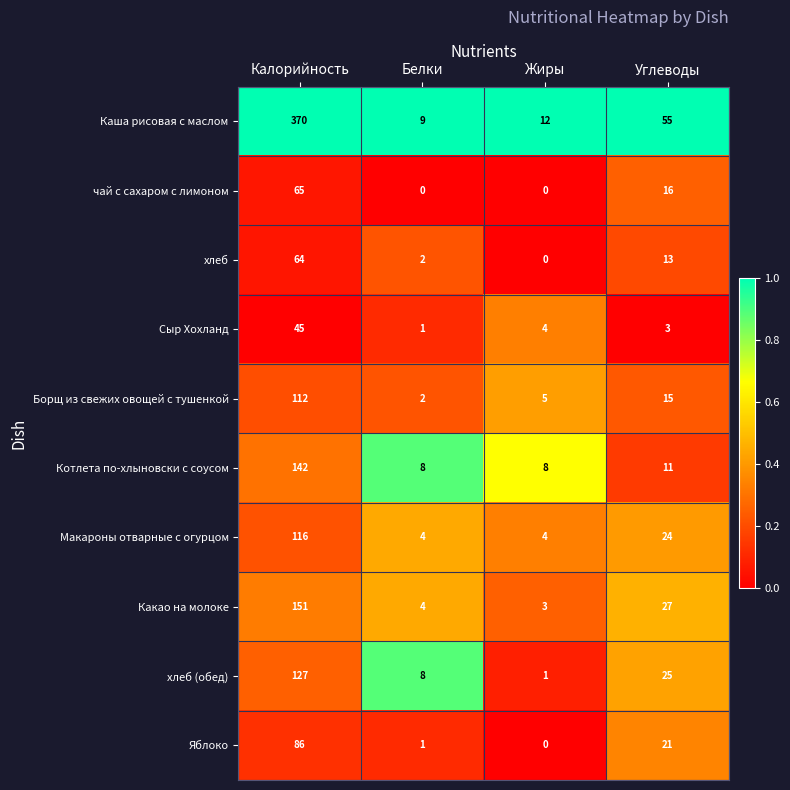

How many values in Яблоко are above zero?

3